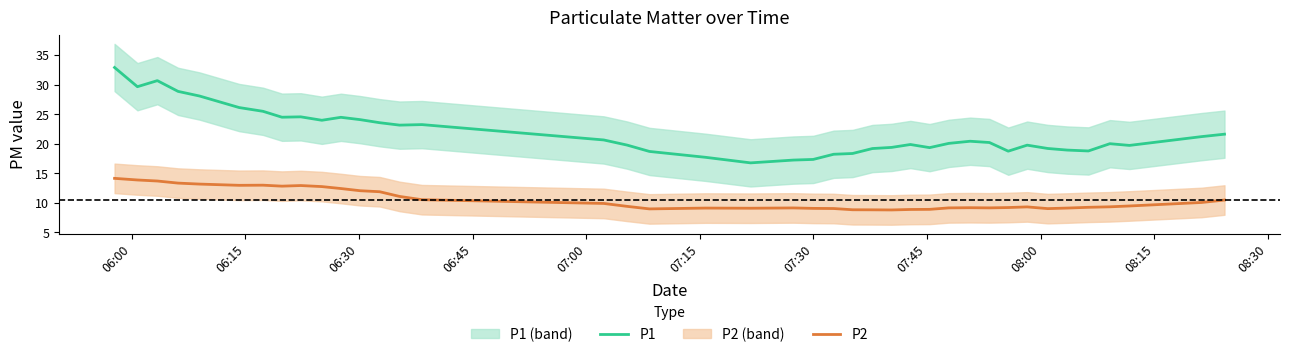

List the series in order of their peak value, lowest first.

P2, P1